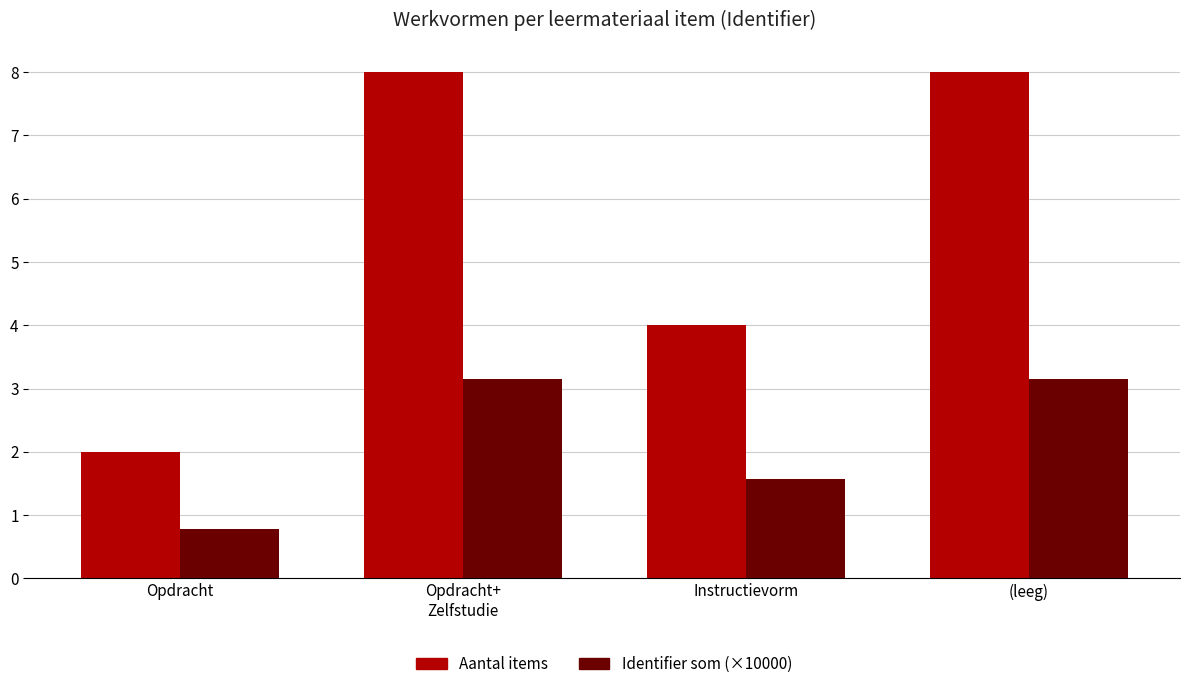

What is the sum of the Identifier som (×10000) values at Opdracht and Opdracht+
Zelfstudie?

3.9